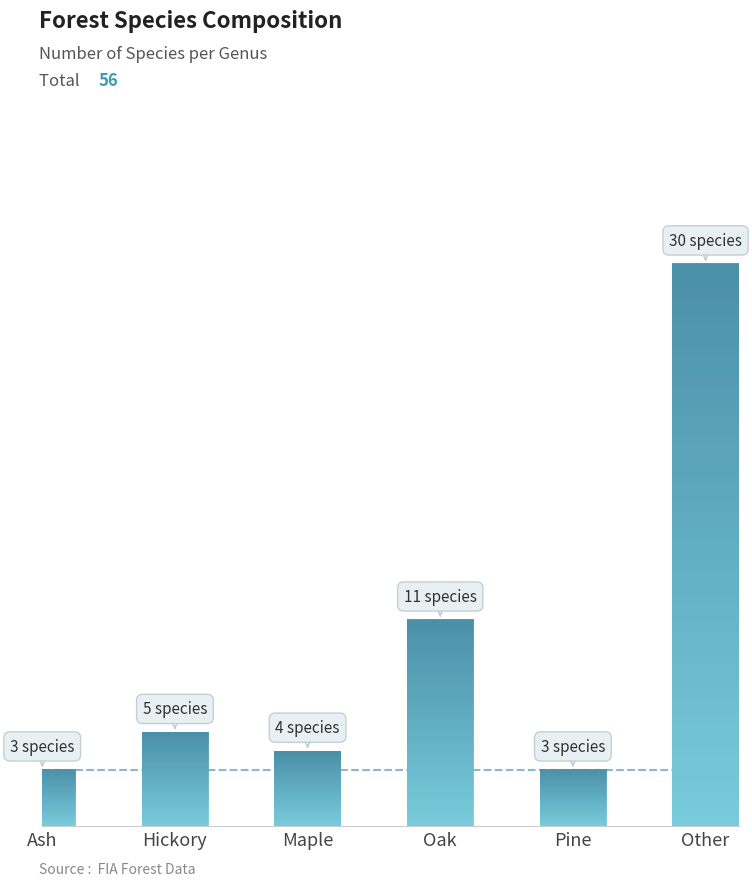

Which category has the lowest value across all series?

Ash